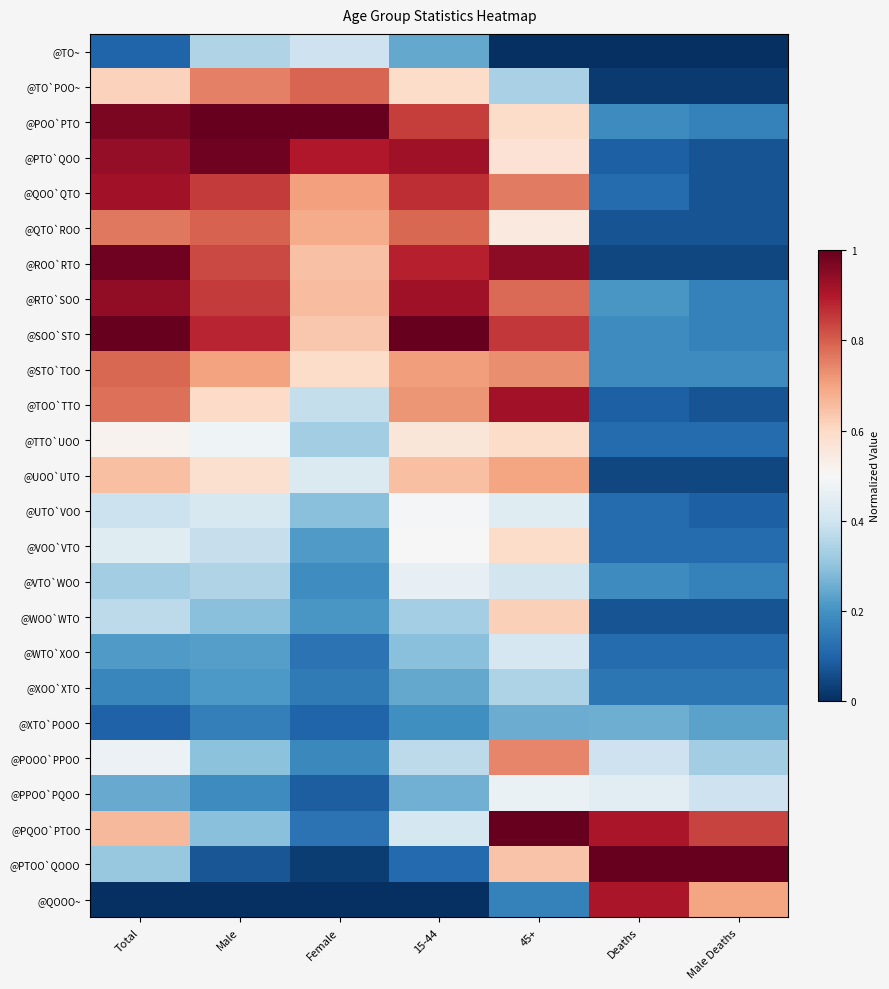

Which series has the widest spread of values?

@PTOO`QOOO